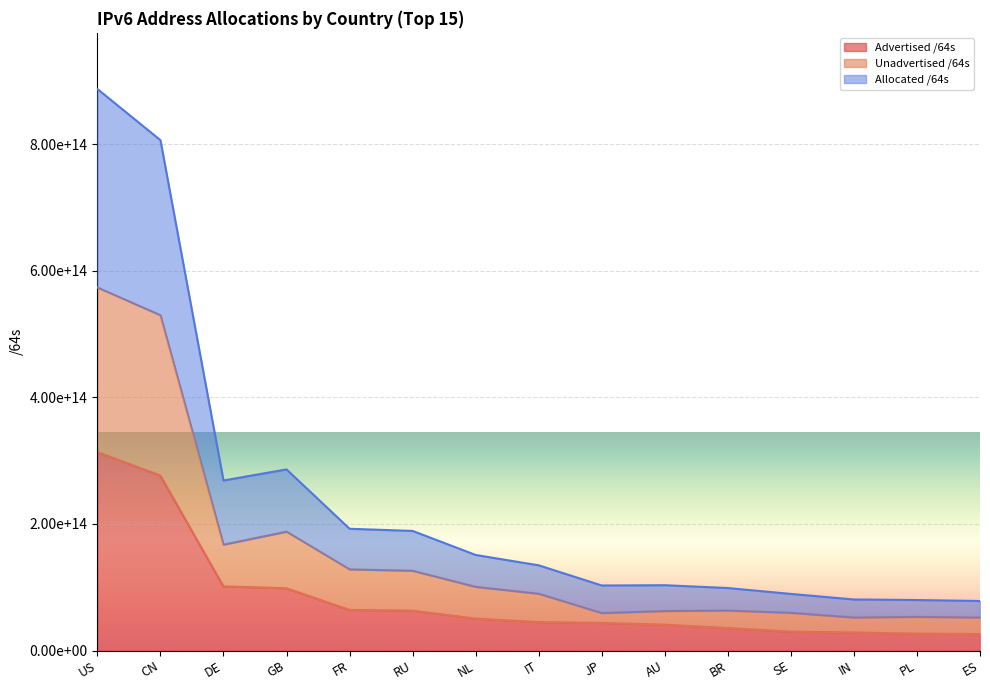

What is the difference between the highest and lowest values at JP?

59143603748866